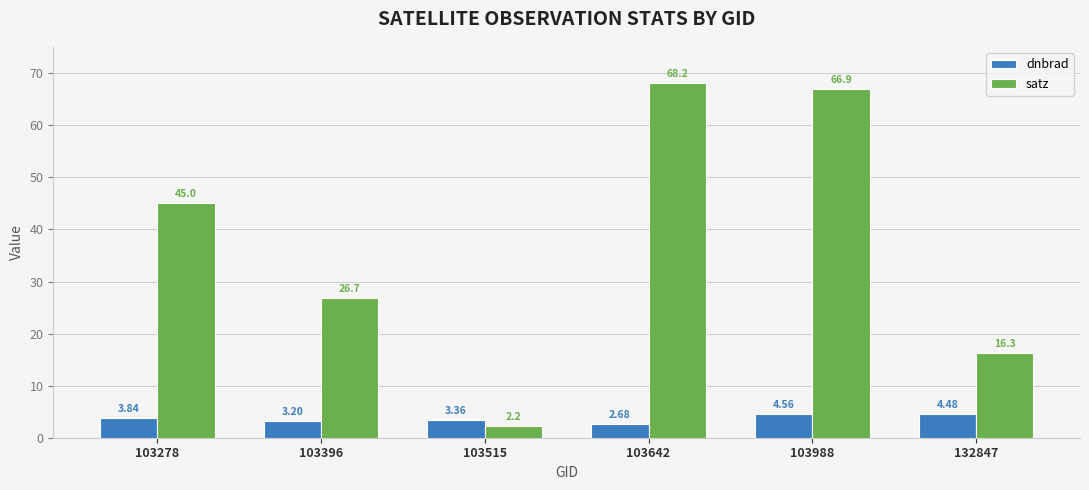

What are all the series names shown in the legend?

dnbrad, satz